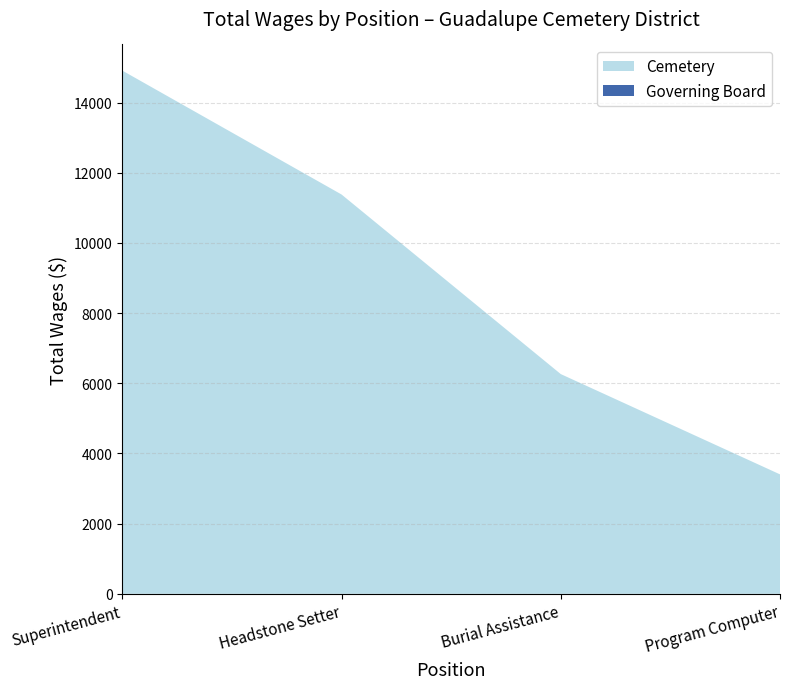

Does the chart display data point markers on the line(s)?

No